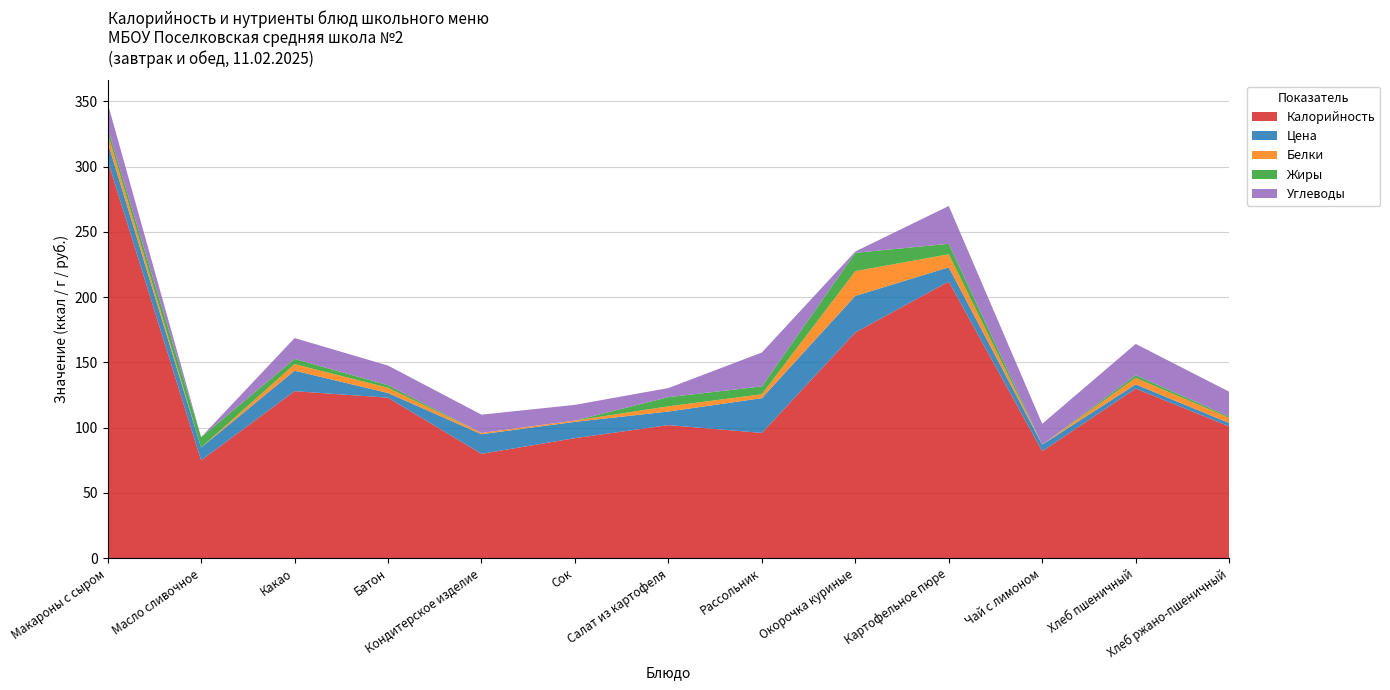

Reading right to left, extract all data points from this chart.

Калорийность: Хлеб ржано-пшеничный=101.0	Хлеб пшеничный=130.0	Чай с лимоном=82.0	Картофельное пюре=212.0	Окорочка куриные=173.0	Рассольник=96.0	Салат из картофеля=102.0	Сок=92.0	Кондитерское изделие=80.0	Батон=123.0	Какао=128.0	Масло сливочное=75.0	Макароны с сыром=305.0
Цена: Хлеб ржано-пшеничный=2.6	Хлеб пшеничный=3.2	Чай с лимоном=5.0	Картофельное пюре=10.9	Окорочка куриные=28.0	Рассольник=26.6	Салат из картофеля=10.4	Сок=12.5	Кондитерское изделие=15.0	Батон=3.6	Какао=15.7	Масло сливочное=9.8	Макароны с сыром=13.7
Белки: Хлеб ржано-пшеничный=4.0	Хлеб пшеничный=5.0	Чай с лимоном=0.0	Картофельное пюре=10.0	Окорочка куриные=19.0	Рассольник=3.0	Салат из картофеля=4.0	Сок=1.0	Кондитерское изделие=1.0	Батон=4.0	Какао=5.0	Масло сливочное=0.0	Макароны с сыром=7.0
Жиры: Хлеб ржано-пшеничный=1.0	Хлеб пшеничный=2.0	Чай с лимоном=0.0	Картофельное пюре=8.0	Окорочка куриные=14.0	Рассольник=6.0	Салат из картофеля=7.0	Сок=0.0	Кондитерское изделие=0.0	Батон=2.0	Какао=4.0	Масло сливочное=8.0	Макароны с сыром=4.0
Углеводы: Хлеб ржано-пшеничный=19.0	Хлеб пшеничный=24.0	Чай с лимоном=16.0	Картофельное пюре=29.0	Окорочка куриные=1.0	Рассольник=26.0	Салат из картофеля=7.0	Сок=12.0	Кондитерское изделие=14.0	Батон=15.0	Какао=16.0	Масло сливочное=0.0	Макароны с сыром=19.0